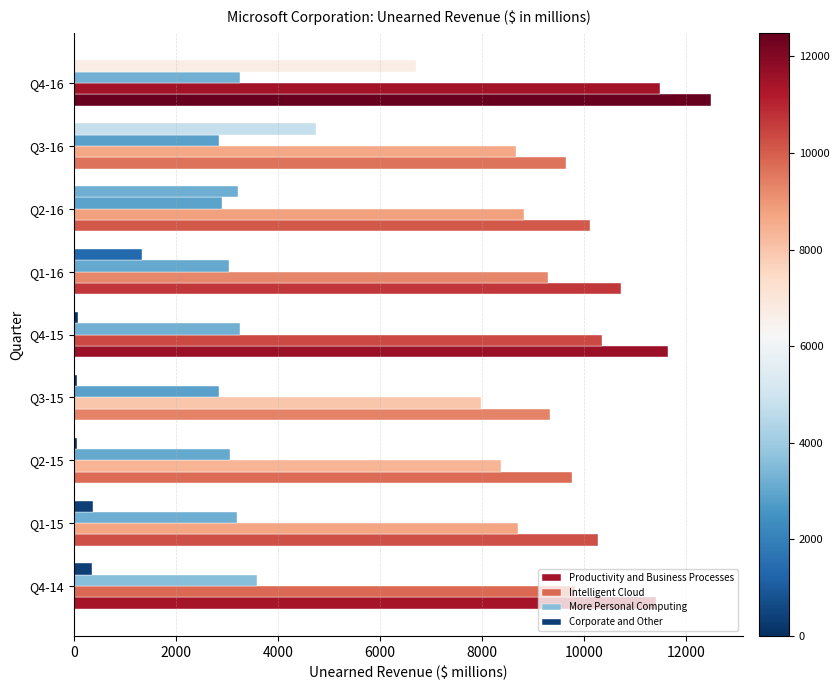

Reading left to right, list all the values displayed in this chart.

Productivity and Business Processes: 11412	10259	9760	9323	11643	10719	10110	9635	12482
Intelligent Cloud: 9812	8697	8373	7980	10346	9291	8811	8658	11472
More Personal Computing: 3579	3199	3052	2836	3246	3035	2900	2848	3246
Corporate and Other: 355	383	58	59	83	1342	3210	4752	6709